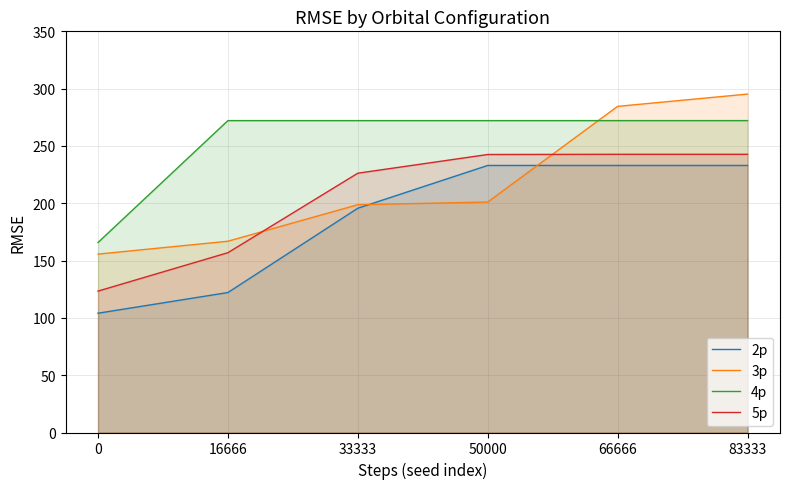

What is the average value of the 5p series?

205.7